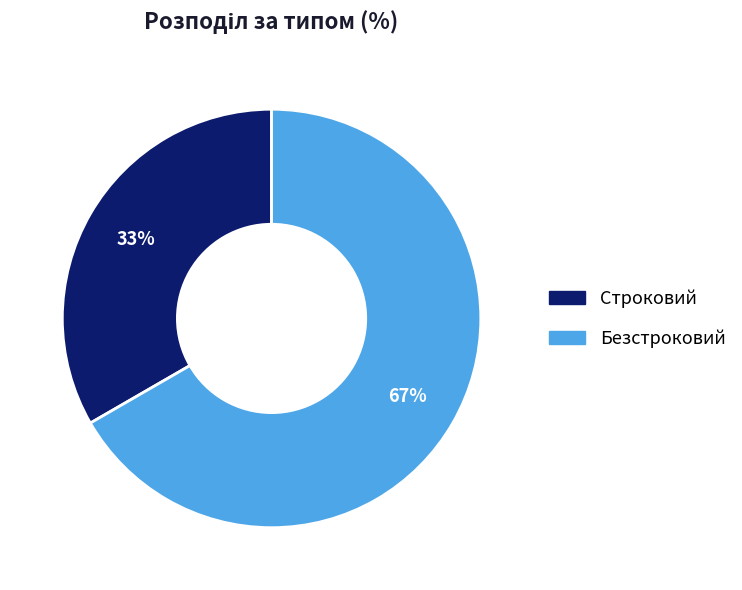

To the nearest percent, what portion does Безстроковий represent?

67%